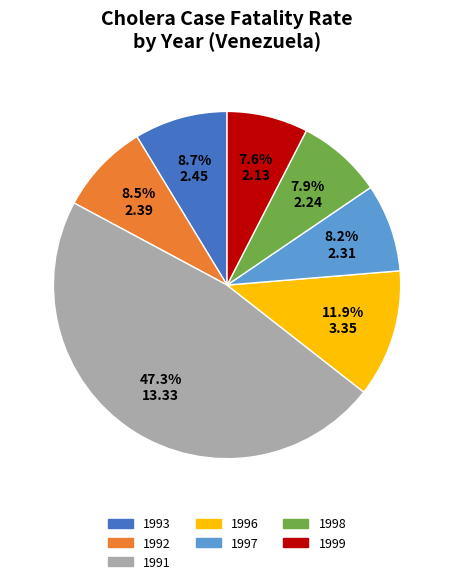

Is there any slice that represents more than half of the pie?

No